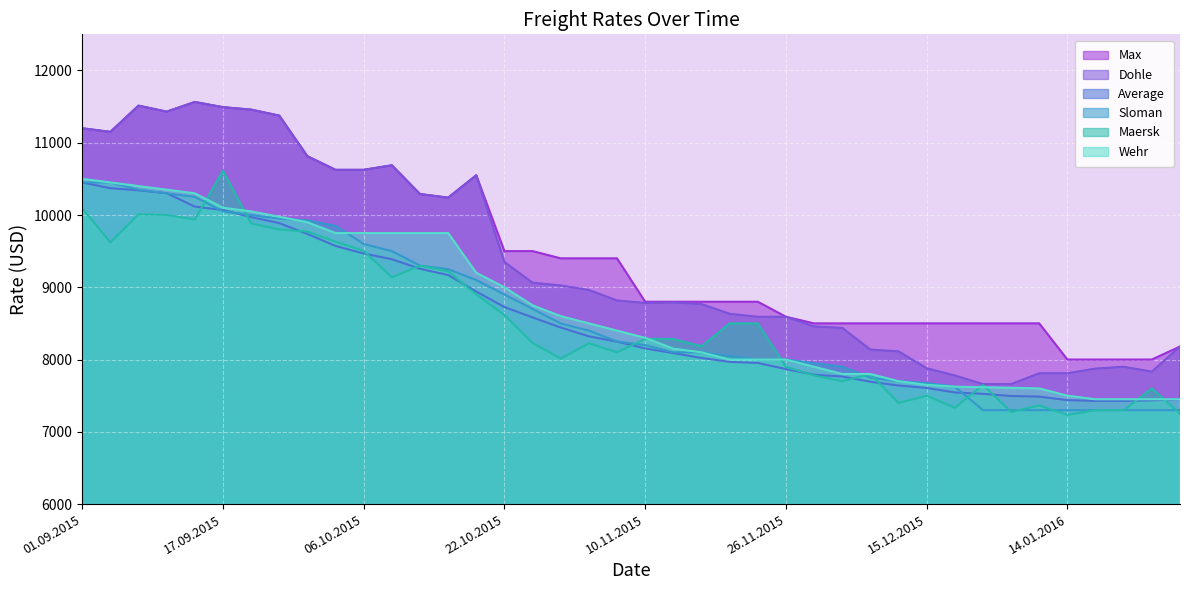

Is it true that Dohle equals 7780 at 17.12.2015?

True